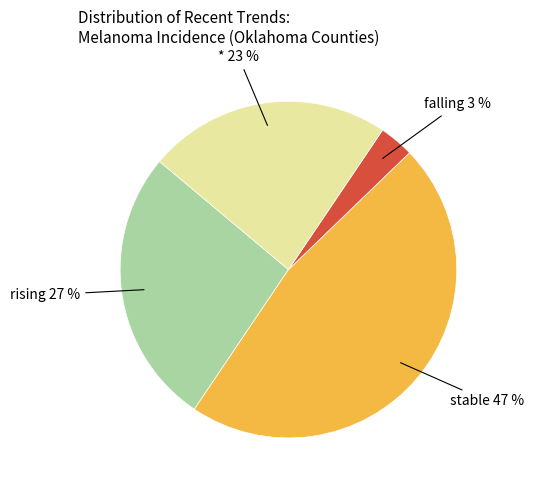

To the nearest percent, what is the average slice percentage?

25%